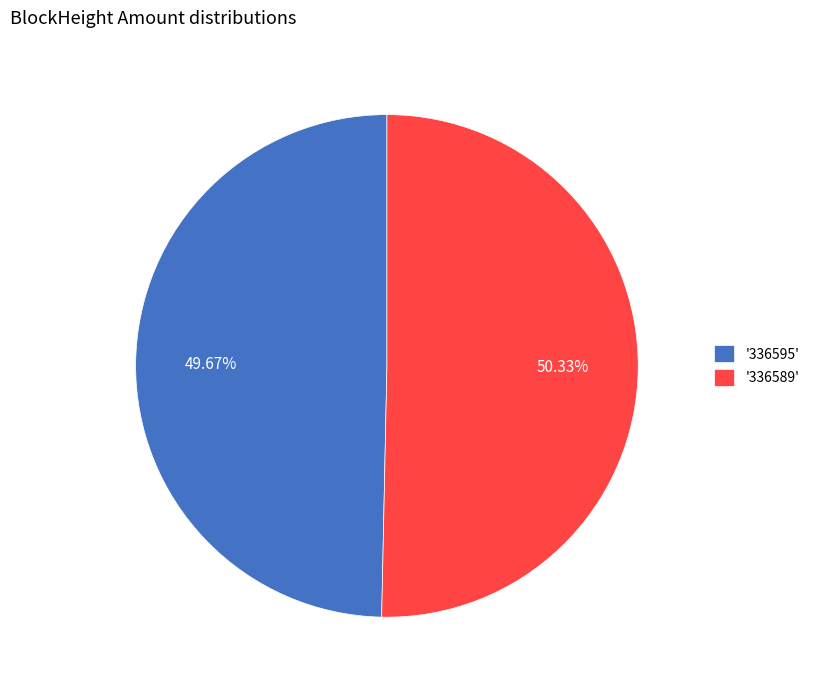

To the nearest percent, what is the average slice percentage?

50%